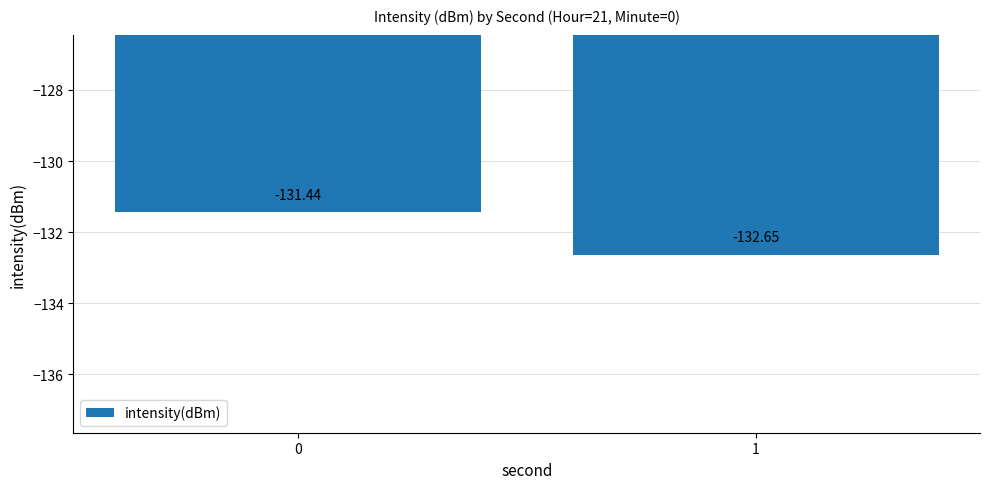

How many bars are there in total?

2